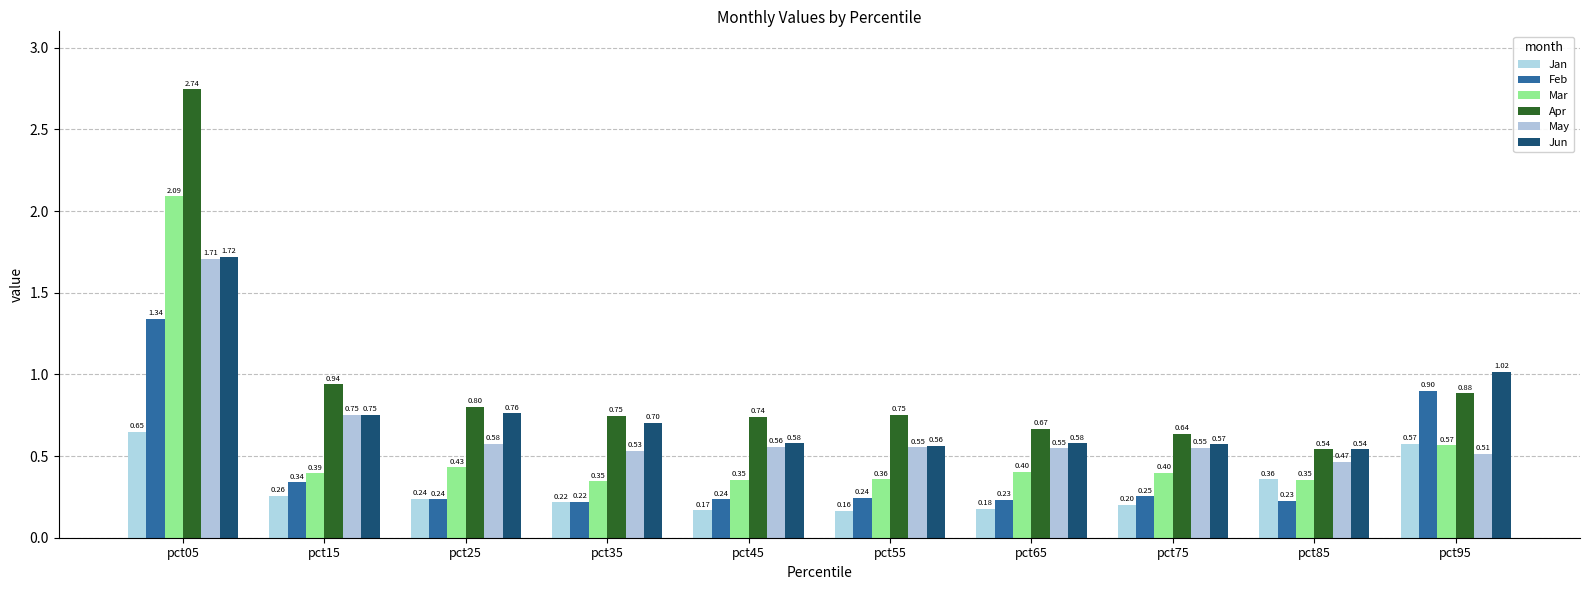

How many bars are there in each group?

6